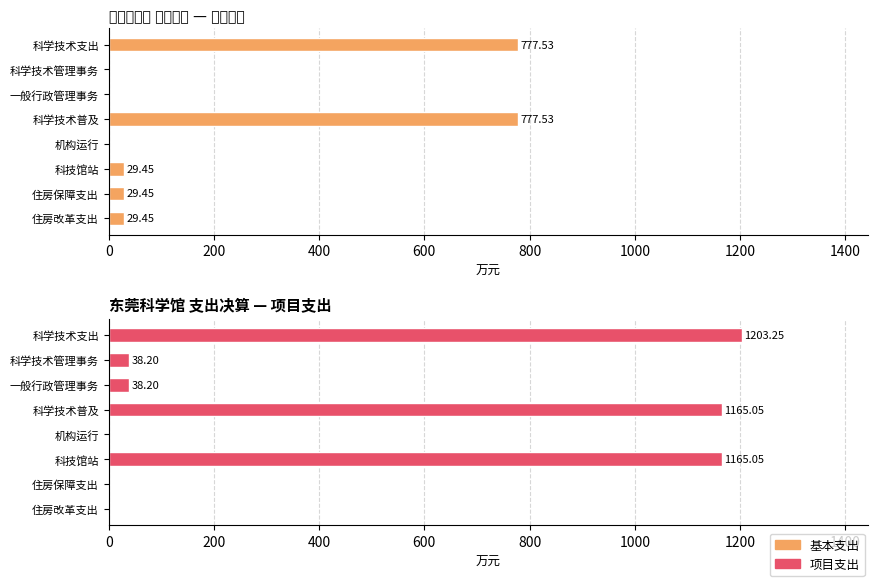

Rank the series by their average value, from lowest to highest.

基本支出, 项目支出